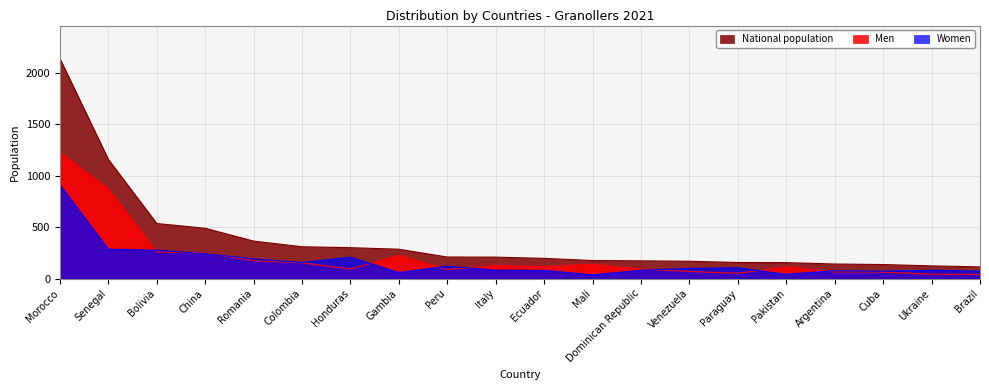

True or false: National population and Men cross at least once.

False